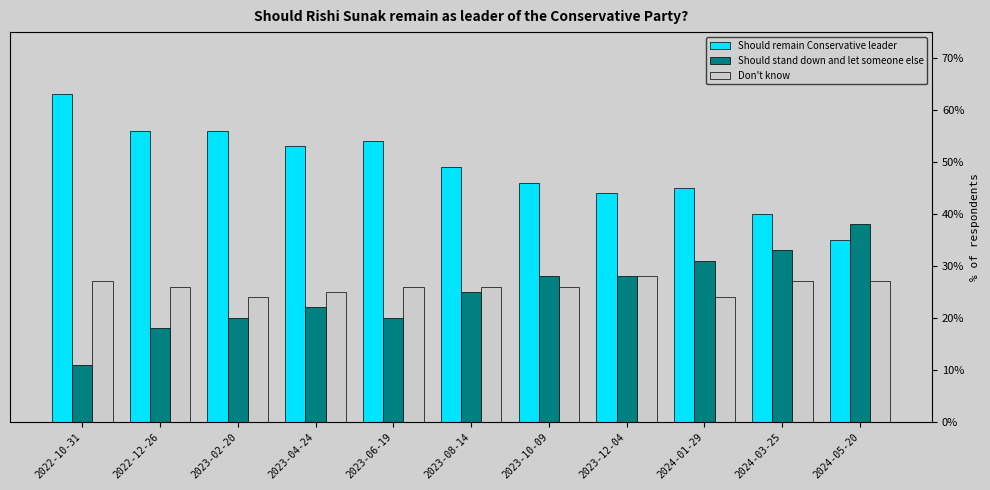

Rank the categories by Should stand down and let someone else value from lowest to highest.

2022-10-31, 2022-12-26, 2023-02-20, 2023-06-19, 2023-04-24, 2023-08-14, 2023-10-09, 2023-12-04, 2024-01-29, 2024-03-25, 2024-05-20